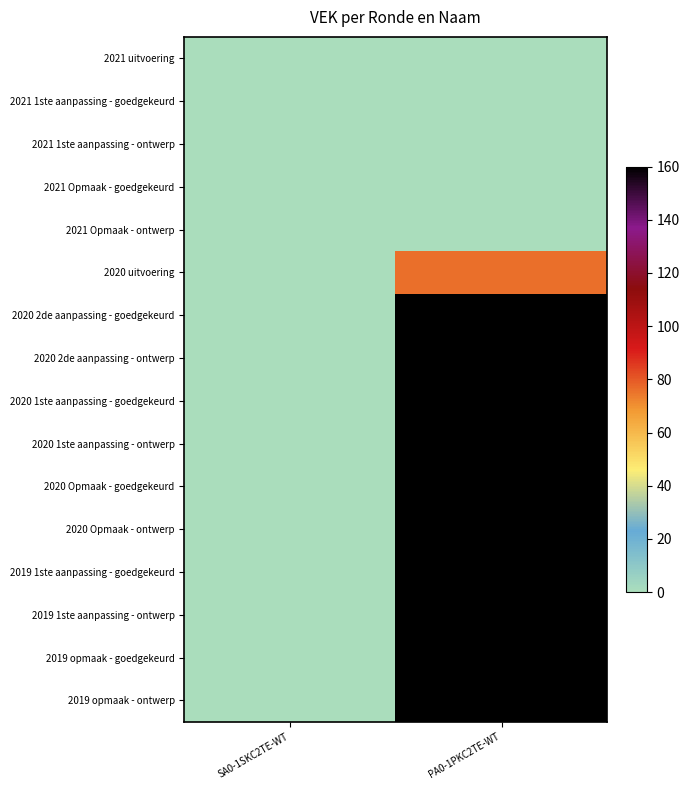

Reading right to left, what are all the values shown in this chart?

2021 uitvoering: PA0-1PKC2TE-WT=0	SA0-1SKC2TE-WT=0
2021 1ste aanpassing - goedgekeurd: PA0-1PKC2TE-WT=0	SA0-1SKC2TE-WT=0
2021 1ste aanpassing - ontwerp: PA0-1PKC2TE-WT=0	SA0-1SKC2TE-WT=0
2021 Opmaak - goedgekeurd: PA0-1PKC2TE-WT=0	SA0-1SKC2TE-WT=0
2021 Opmaak - ontwerp: PA0-1PKC2TE-WT=0	SA0-1SKC2TE-WT=0
2020 uitvoering: PA0-1PKC2TE-WT=76	SA0-1SKC2TE-WT=0
2020 2de aanpassing - goedgekeurd: PA0-1PKC2TE-WT=160	SA0-1SKC2TE-WT=0
2020 2de aanpassing - ontwerp: PA0-1PKC2TE-WT=160	SA0-1SKC2TE-WT=0
2020 1ste aanpassing - goedgekeurd: PA0-1PKC2TE-WT=160	SA0-1SKC2TE-WT=0
2020 1ste aanpassing - ontwerp: PA0-1PKC2TE-WT=160	SA0-1SKC2TE-WT=0
2020 Opmaak - goedgekeurd: PA0-1PKC2TE-WT=160	SA0-1SKC2TE-WT=0
2020 Opmaak - ontwerp: PA0-1PKC2TE-WT=160	SA0-1SKC2TE-WT=0
2019 1ste aanpassing - goedgekeurd: PA0-1PKC2TE-WT=160	SA0-1SKC2TE-WT=0
2019 1ste aanpassing - ontwerp: PA0-1PKC2TE-WT=160	SA0-1SKC2TE-WT=0
2019 opmaak - goedgekeurd: PA0-1PKC2TE-WT=160	SA0-1SKC2TE-WT=0
2019 opmaak - ontwerp: PA0-1PKC2TE-WT=160	SA0-1SKC2TE-WT=0